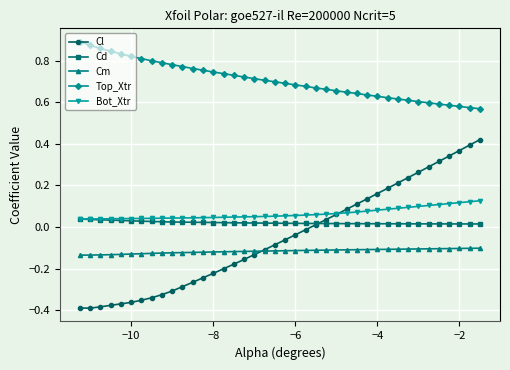

Which series has the largest range (max minus min)?

Cl